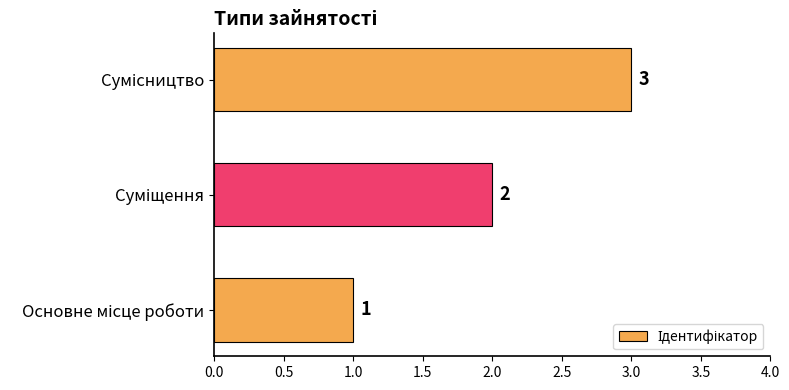

What is the maximum value shown in the chart?

3